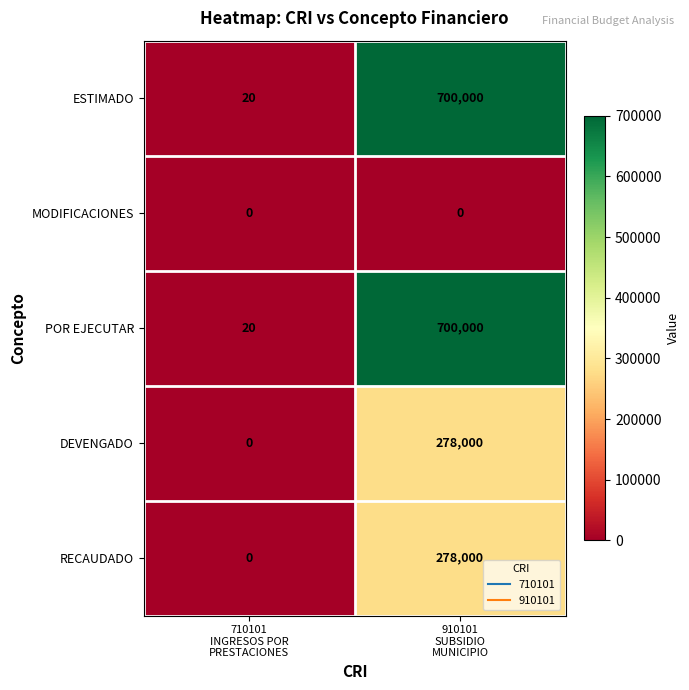

What is the maximum value for ESTIMADO?

700000